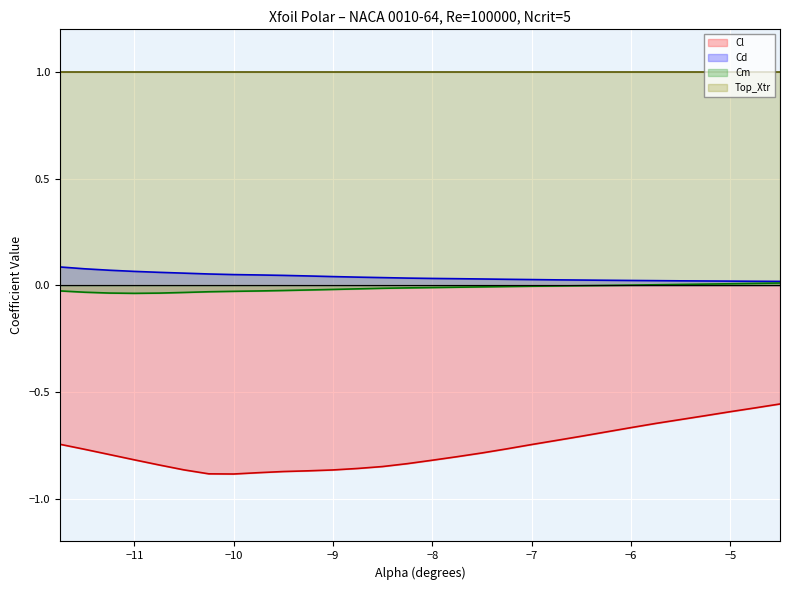

What is the greatest value displayed?

1.0